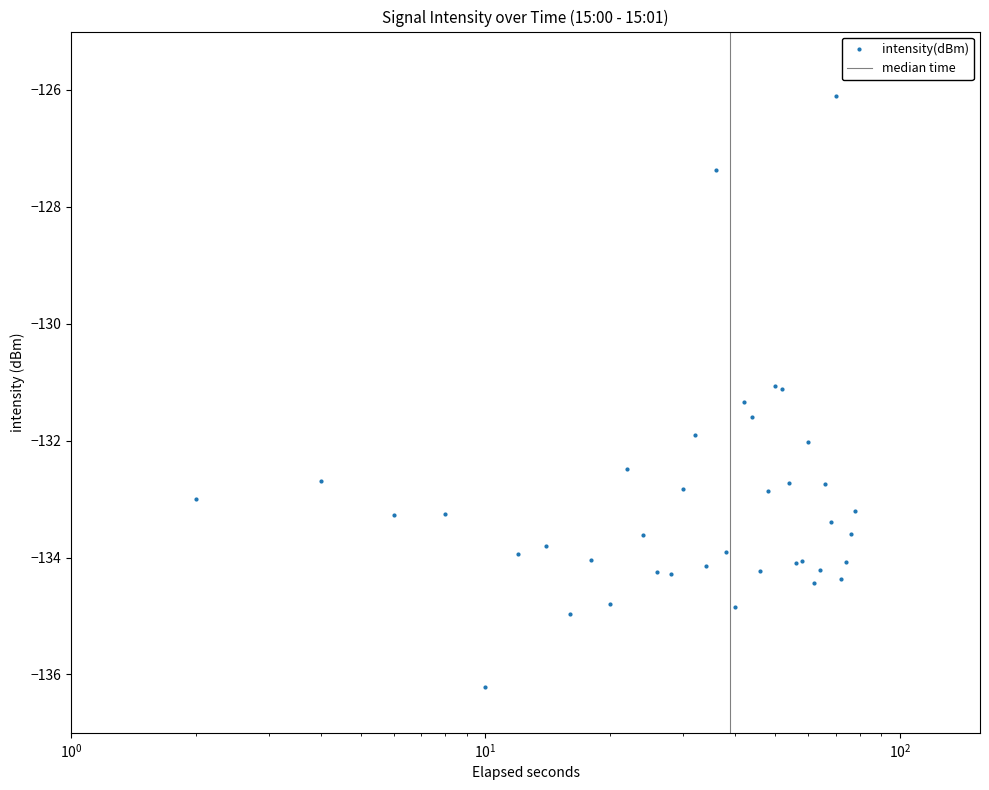

What is the difference between the maximum and second lowest values?

8.9